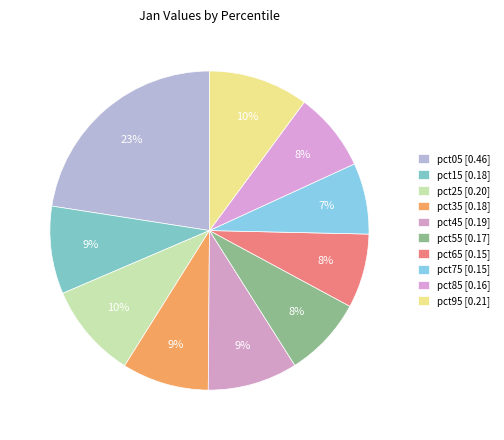

Is there a majority slice in this chart?

No